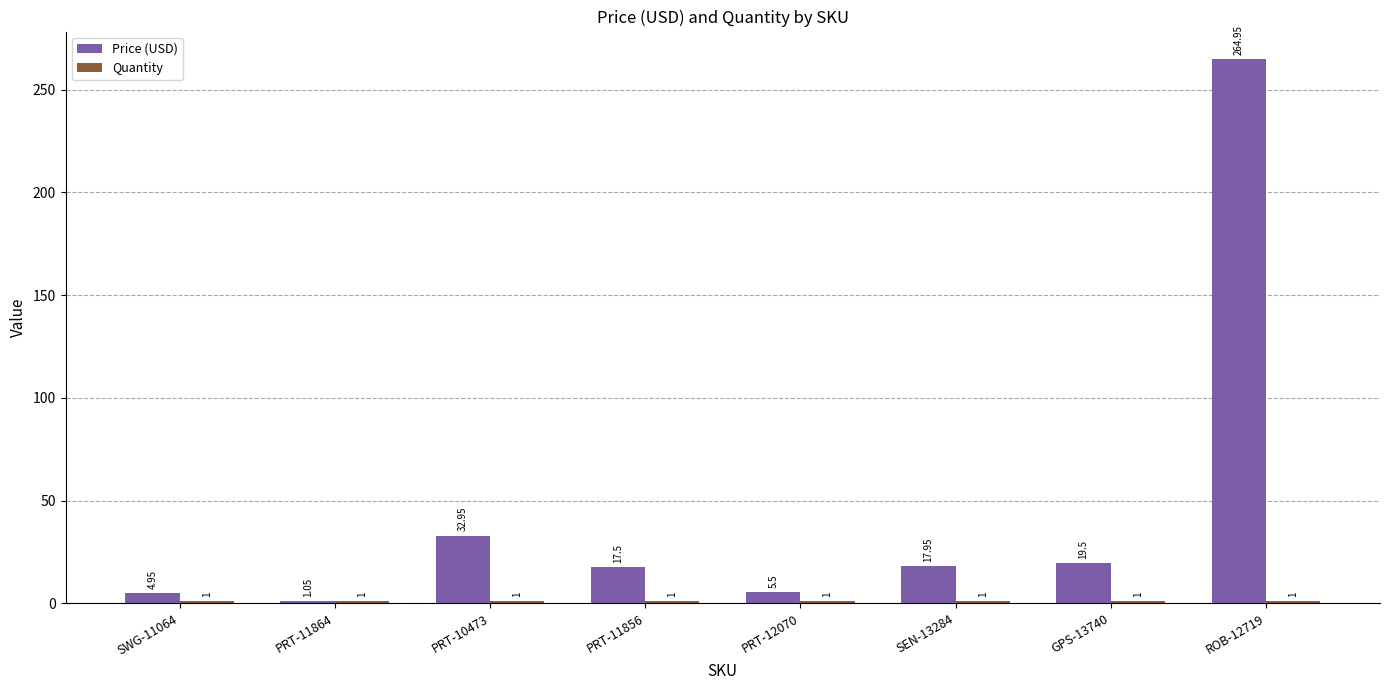

Which series has the largest total across all categories?

Price (USD)